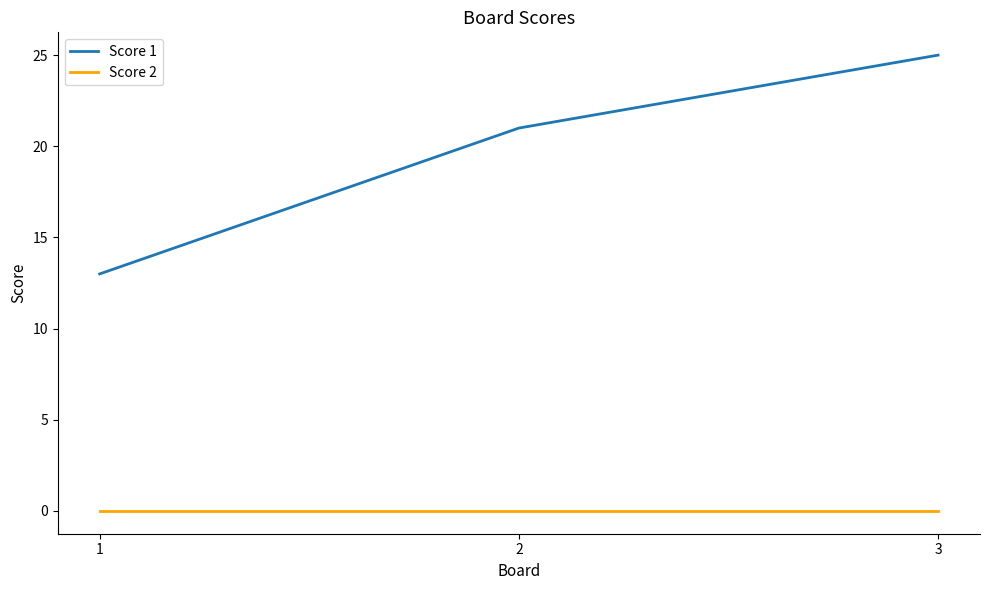

Rank the series by their maximum value, from highest to lowest.

Score 1, Score 2